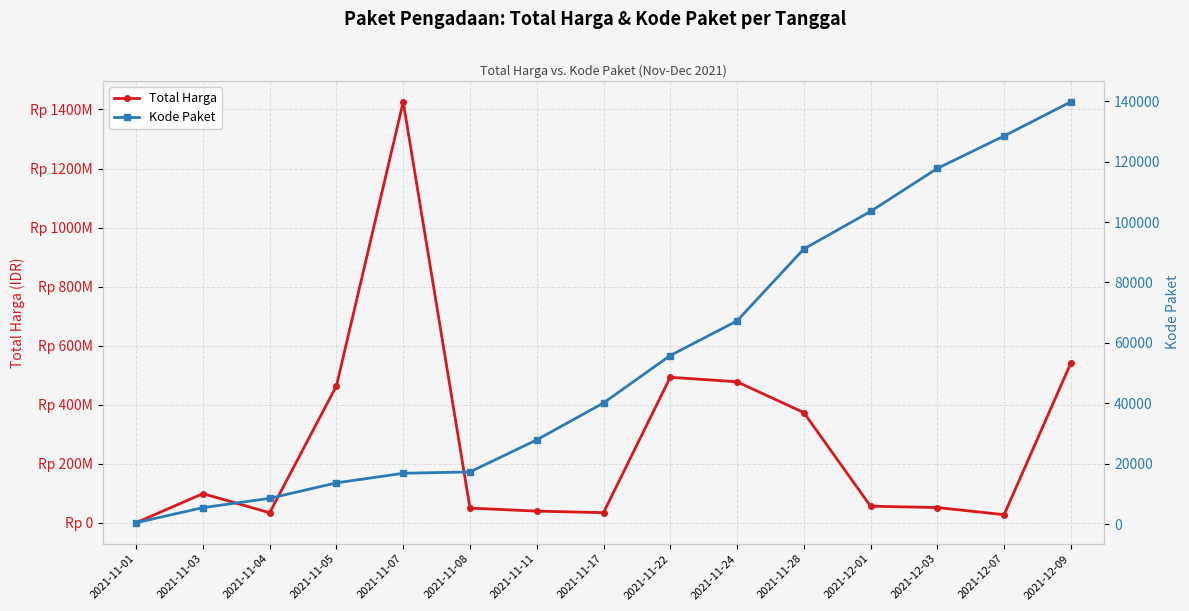

Where does the Kode Paket series first go above 40112?

2021-11-22